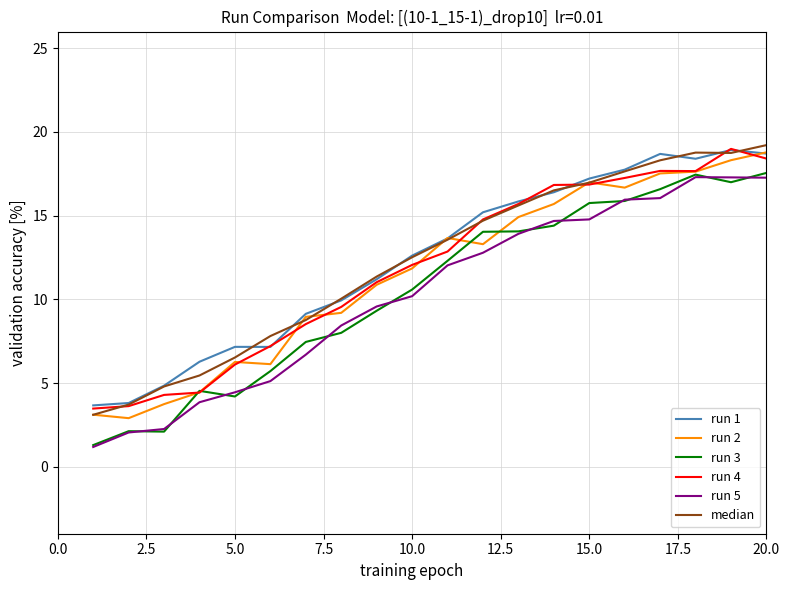

True or false: run 3 and run 1 intersect in this chart.

False